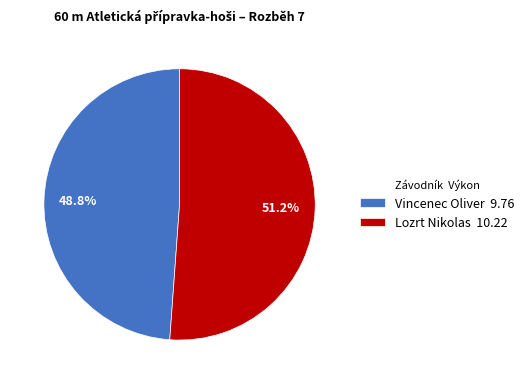

Count the number of slices in the pie.

2